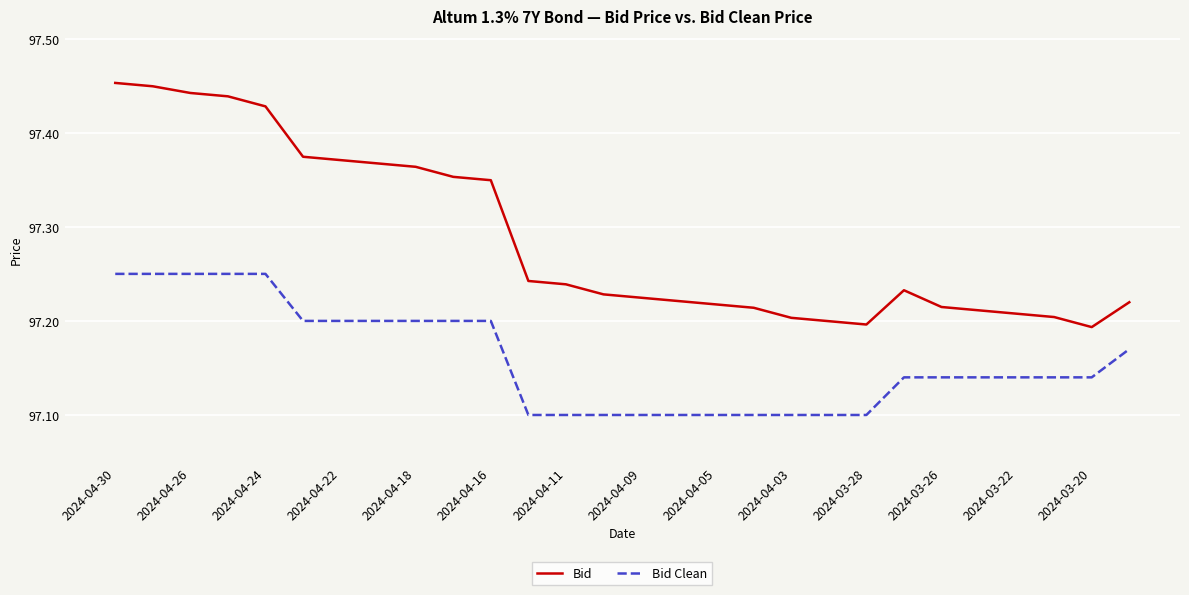

Rank the series by their maximum value, from lowest to highest.

Bid Clean, Bid